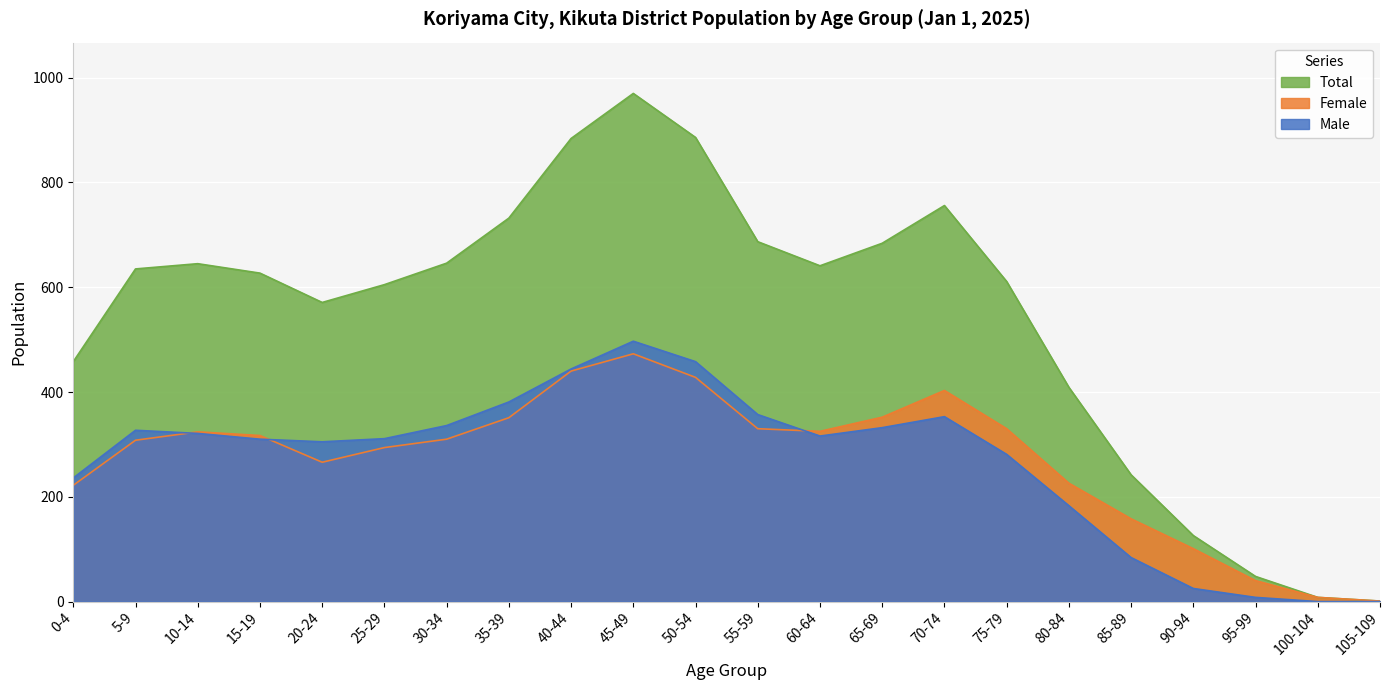

What is the label of the 12th point from the left?

55-59